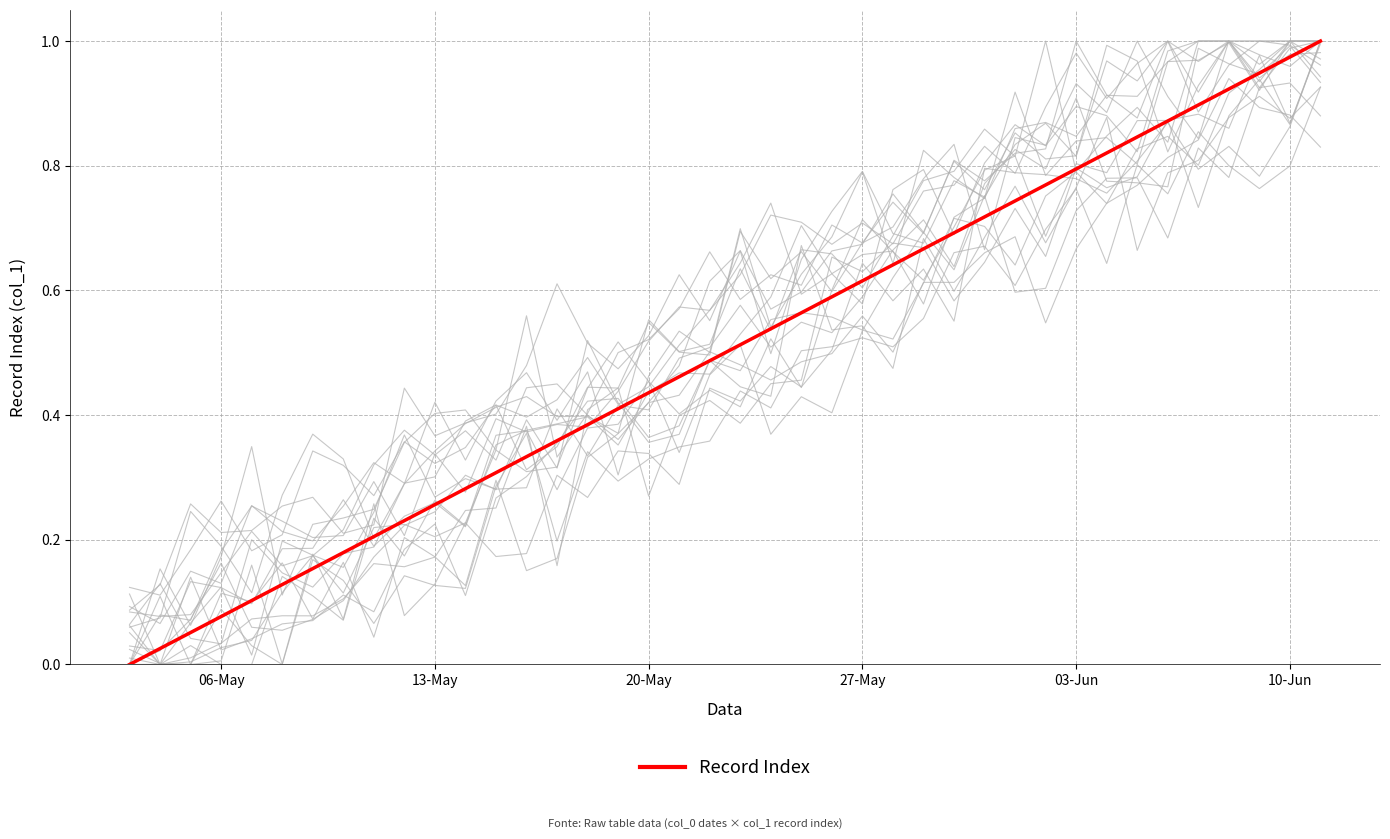

Does the chart display data point markers on the line(s)?

No